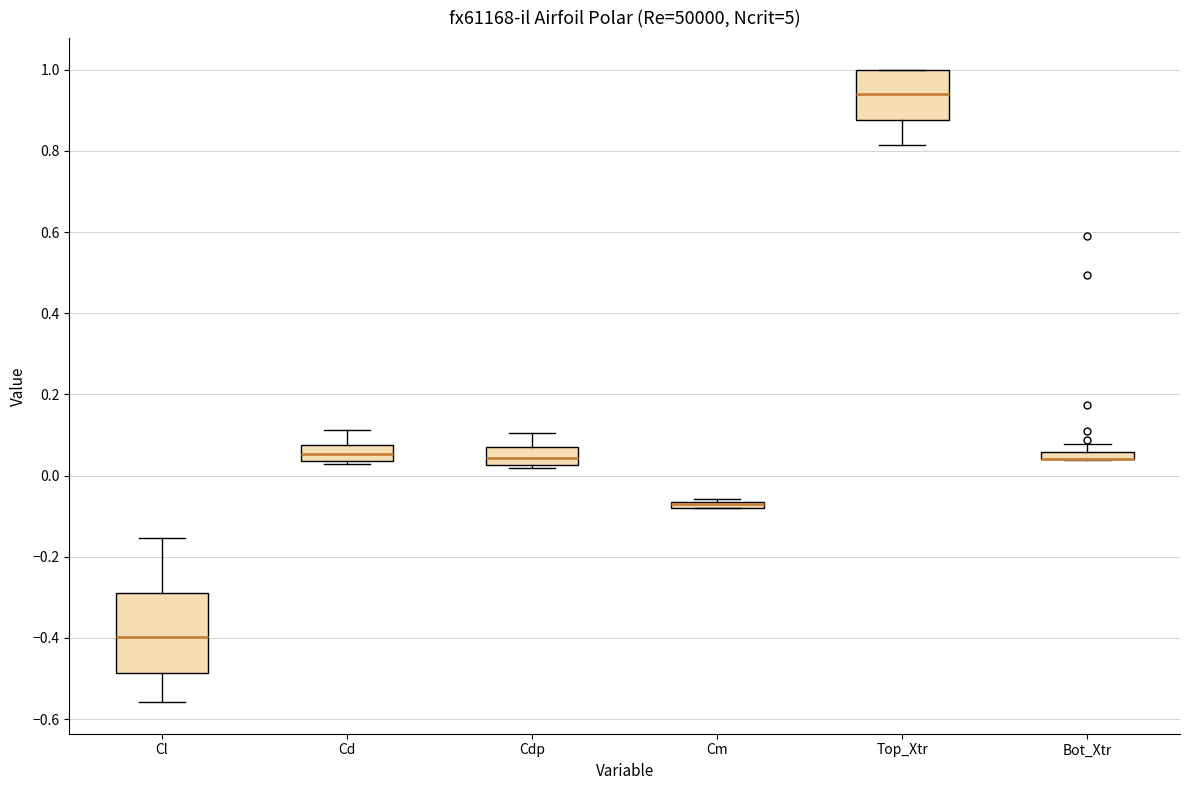

Where is the upper edge of the box for Cdp on the y-axis? The values are not printed on the chart, so give them approximately, as read against the axis.

0.06